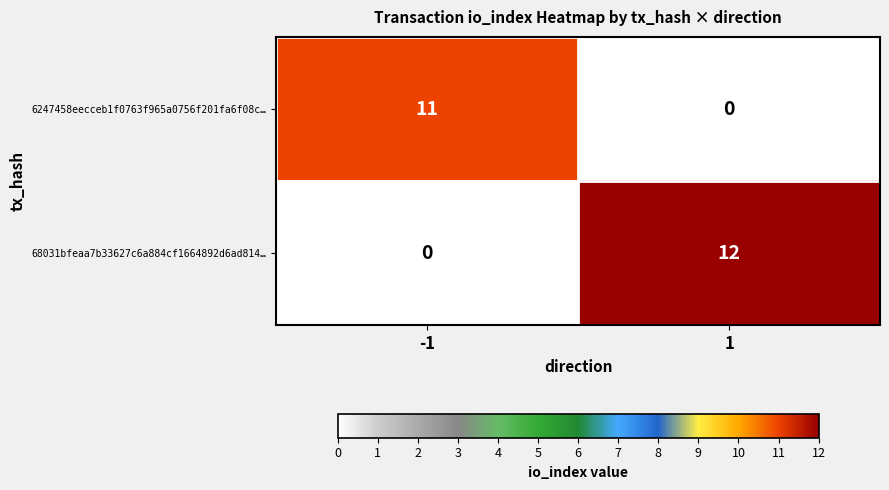

Which series has the largest total across all categories?

68031bfeaa7b33627c6a884cf1664892d6ad814…